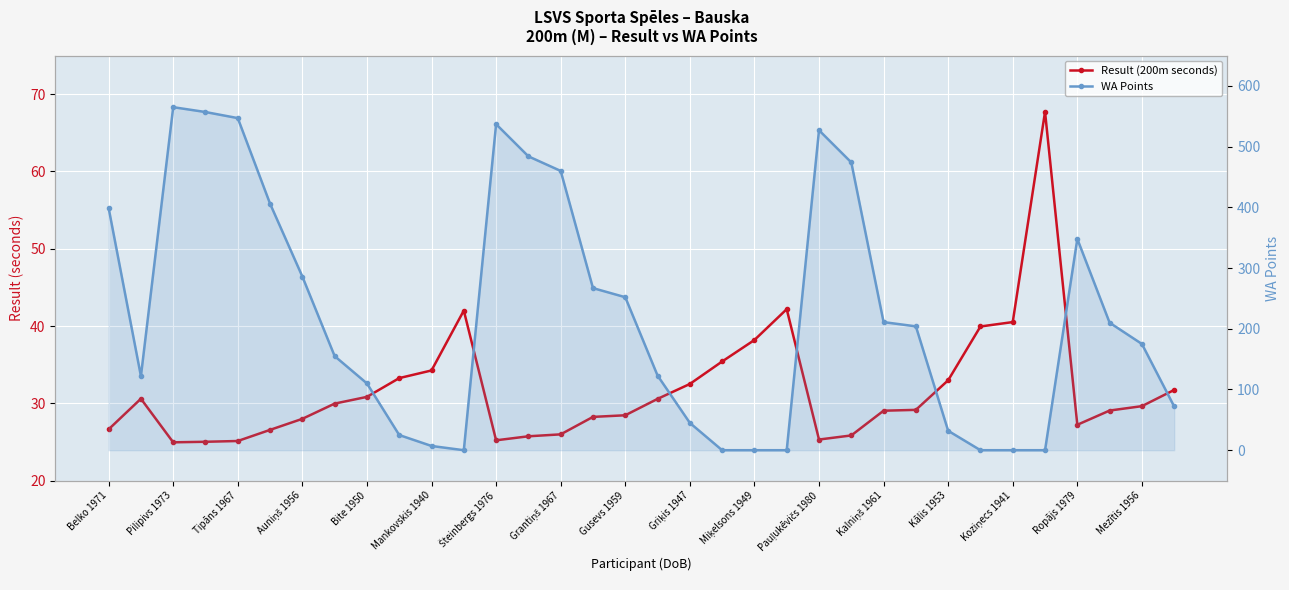

How many lines are shown in the chart?

2